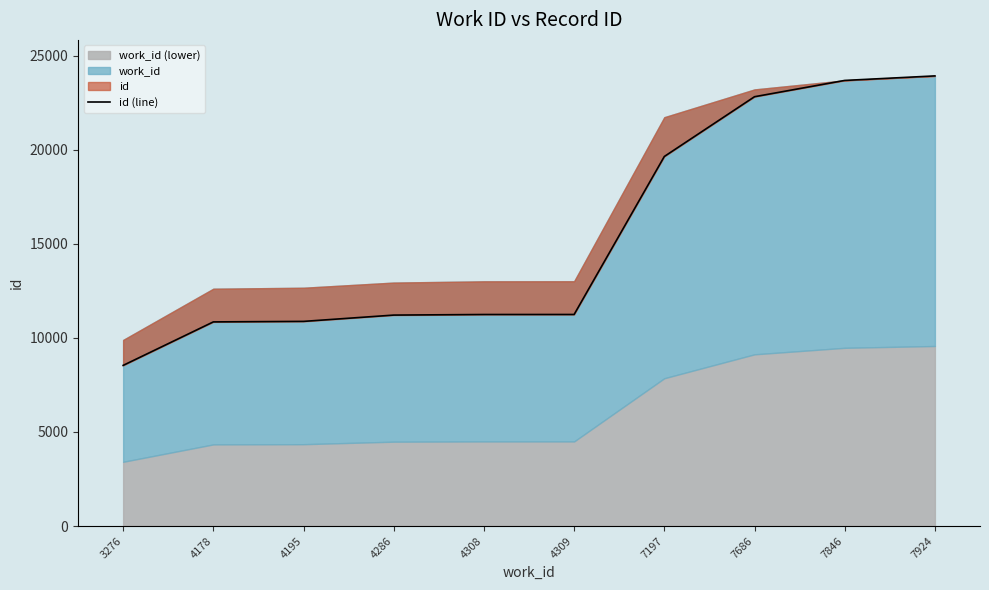

What is the value of the 10th point from the left?

23919